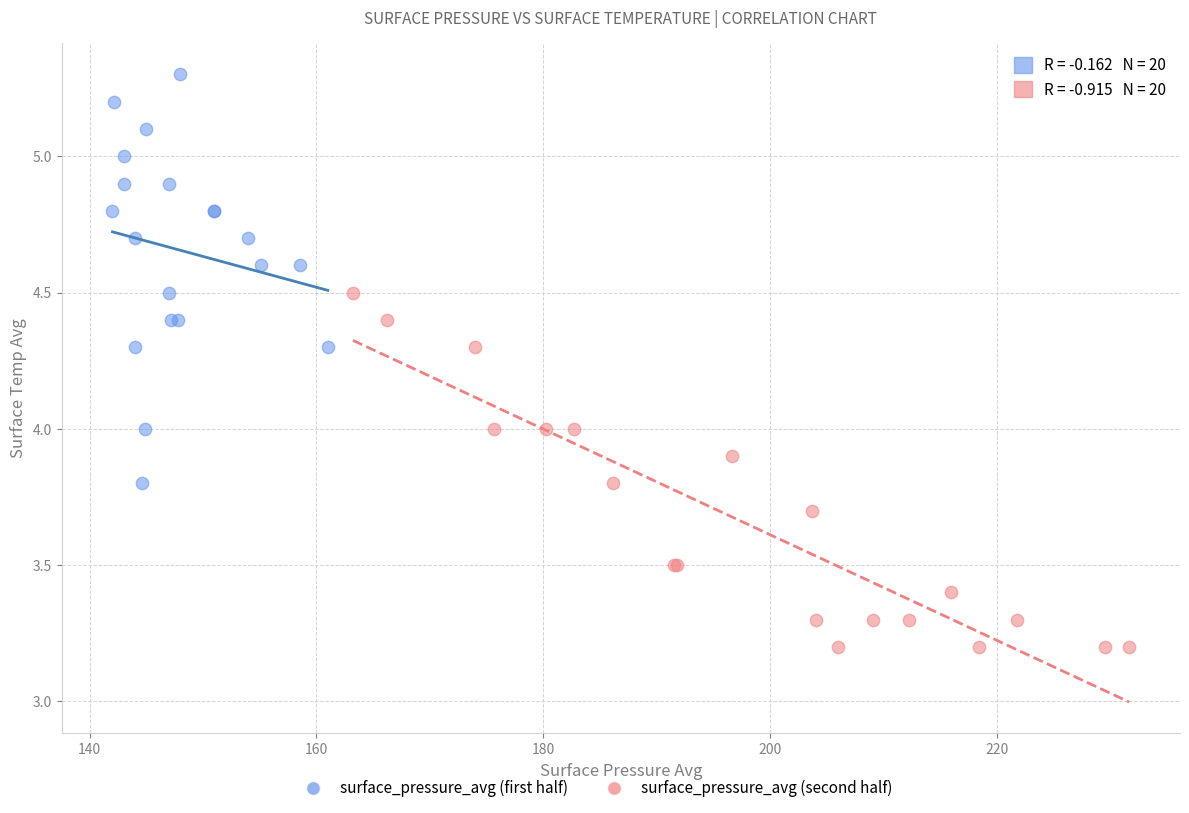

Which series contains the highest Y value?

surface_pressure_avg (first half)